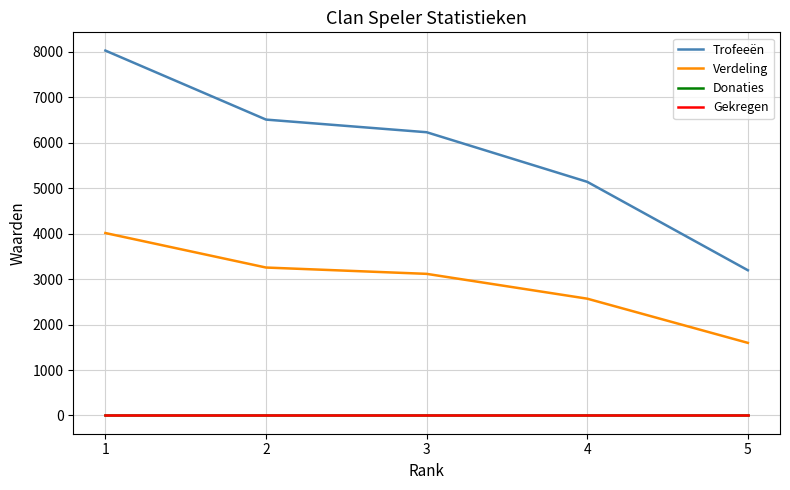

True or false: Verdeling has more than 1 interior local peaks.

False